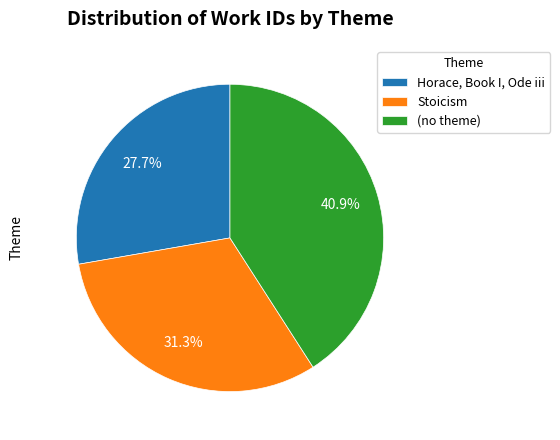

What is the ratio of the value at Stoicism to the value at Horace, Book I, Ode iii?

1.1